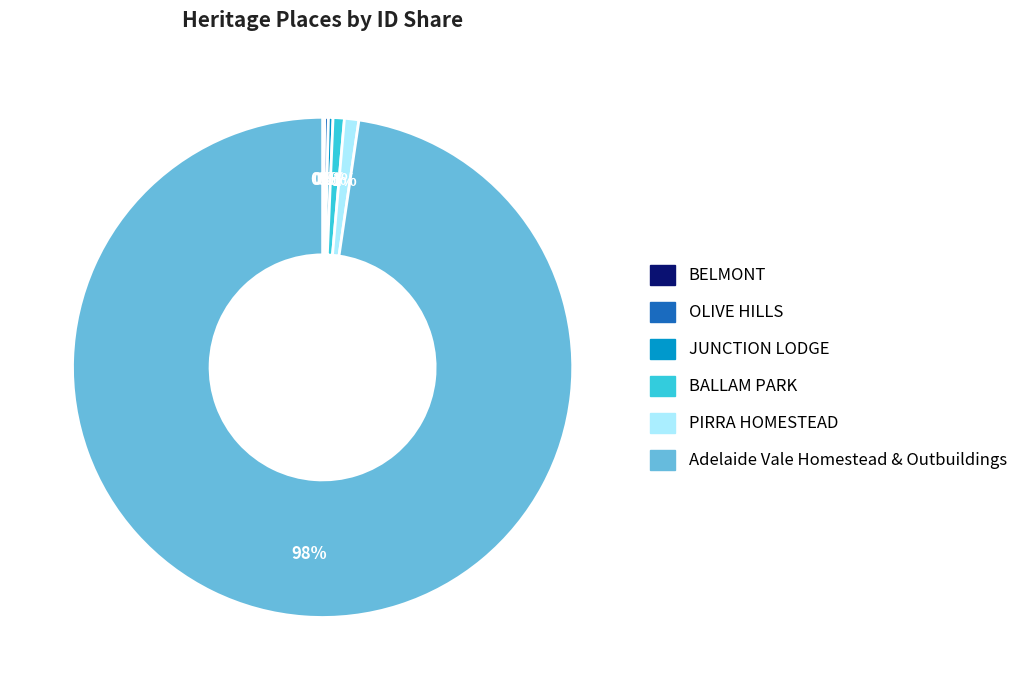

Which category accounts for the majority?

Adelaide Vale Homestead & Outbuildings